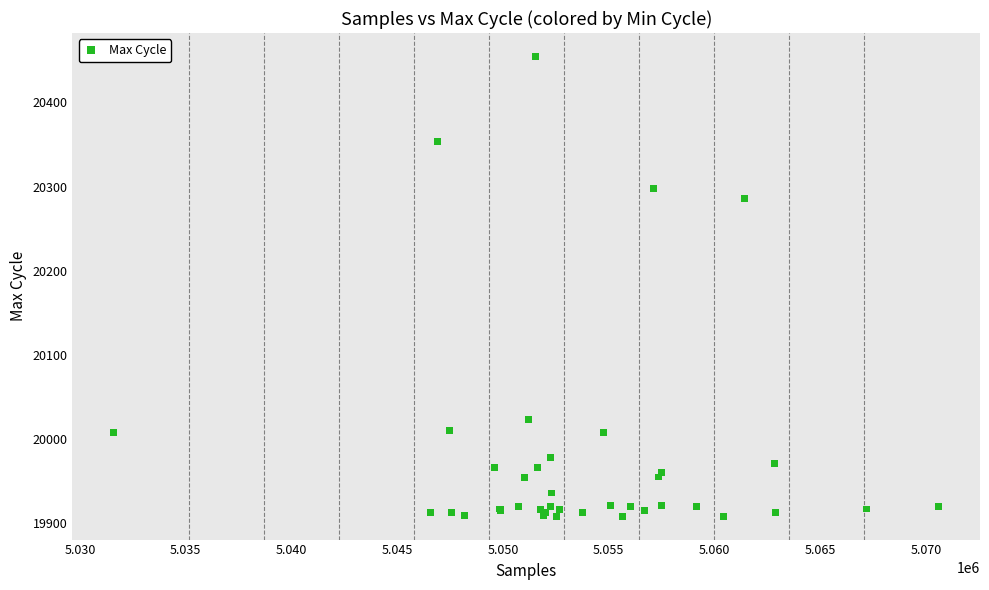

What Y value in the scatter plot is closest to 20181?

20286